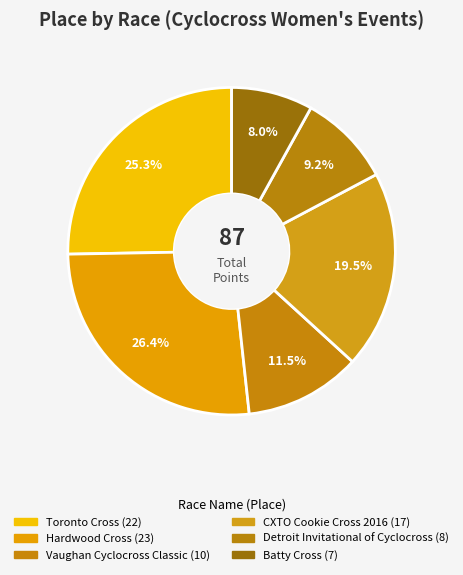

Is the sum of Vaughan Cyclocross Classic and Hardwood Cross greater than half?

No